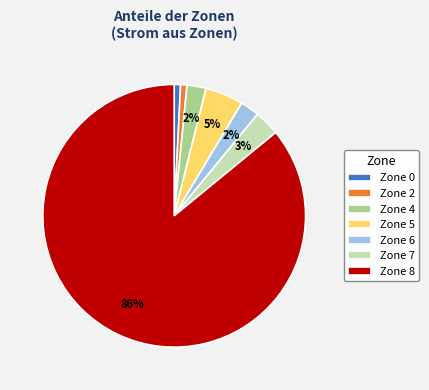

Which category has the biggest portion of the pie?

Zone 8